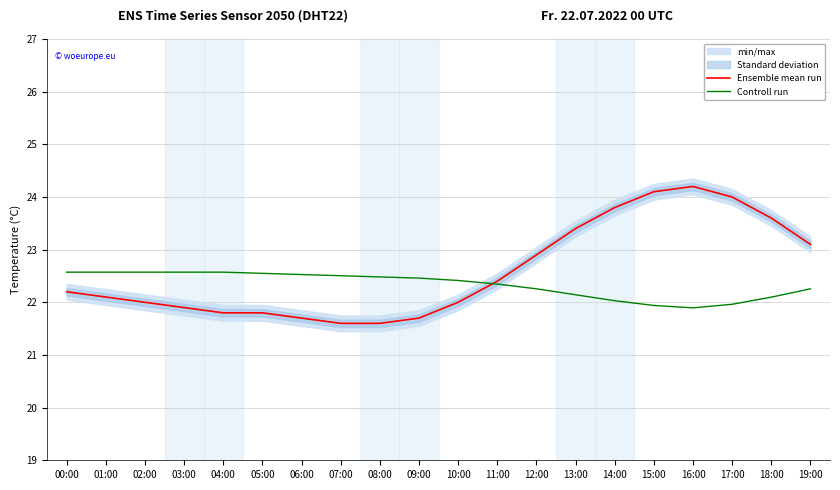

The Controll run series shows 22.1 at 13:00. True or false?

True